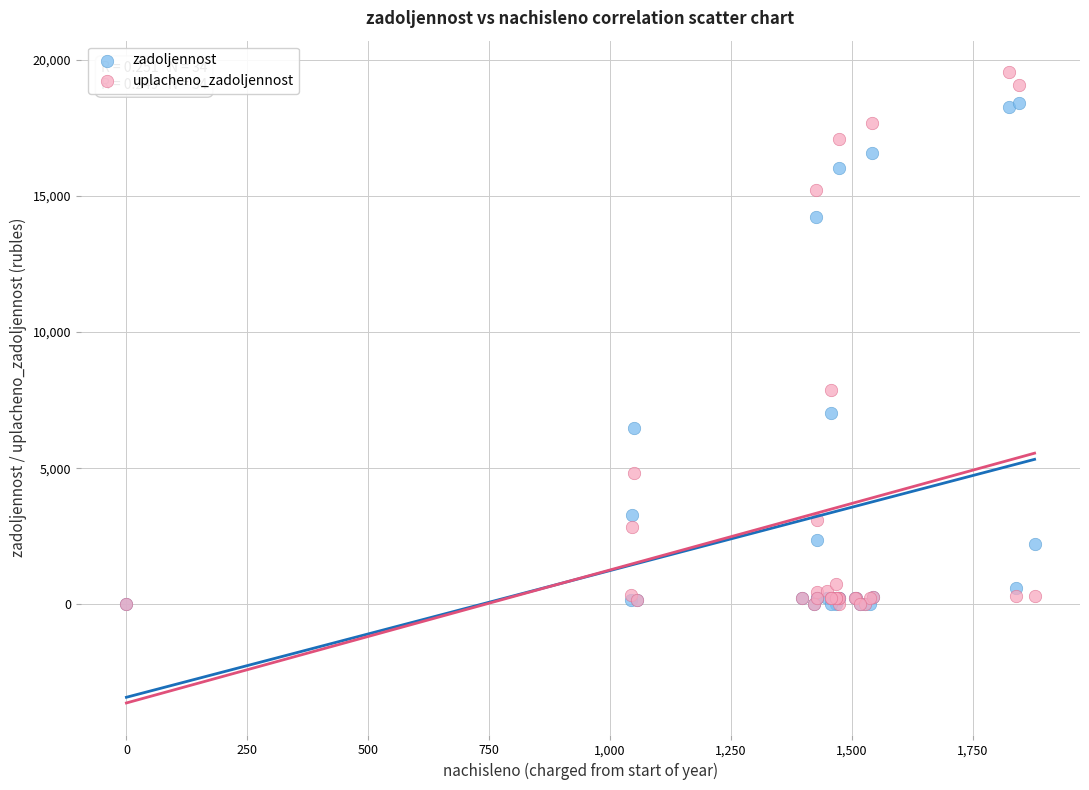

What are all the series names shown in the legend?

zadoljennost, uplacheno_zadoljennost